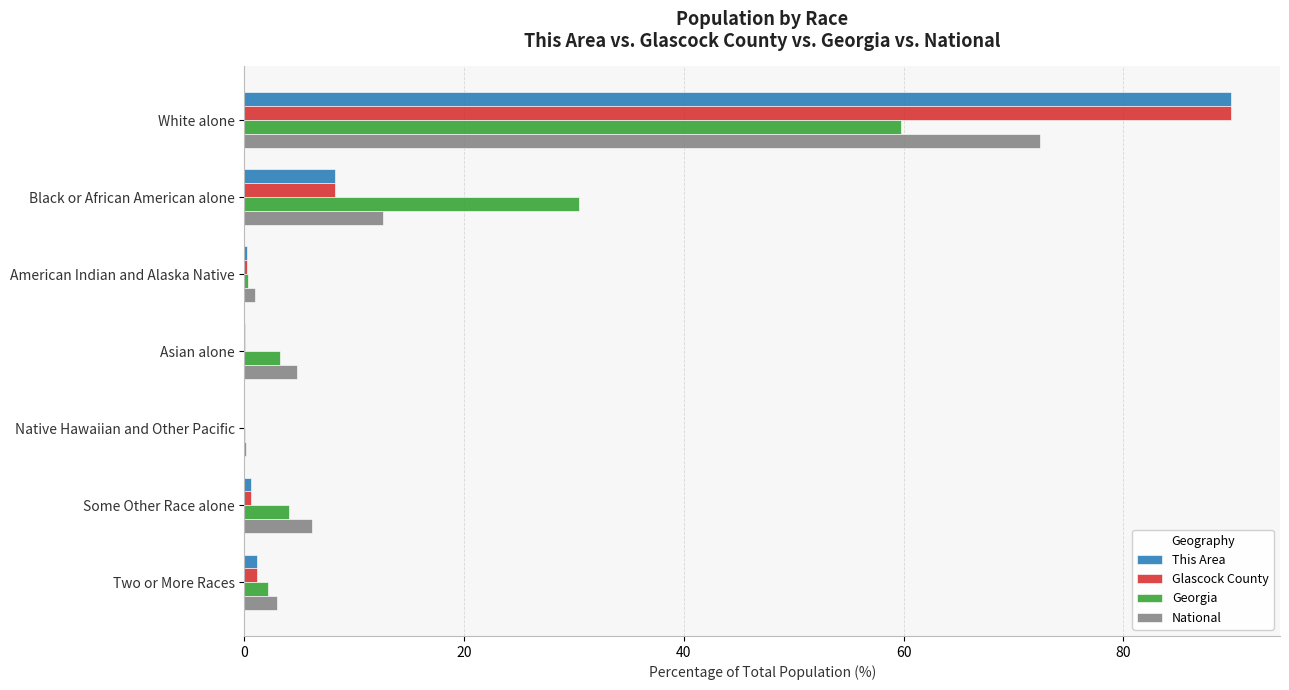

Read the Glascock County value at Black or African American alone.

8.2